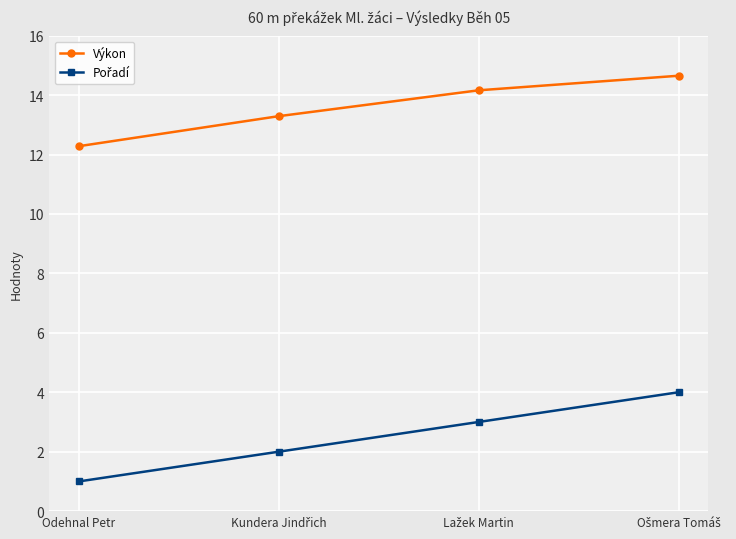

What is the minimum value shown in the chart?

1.0